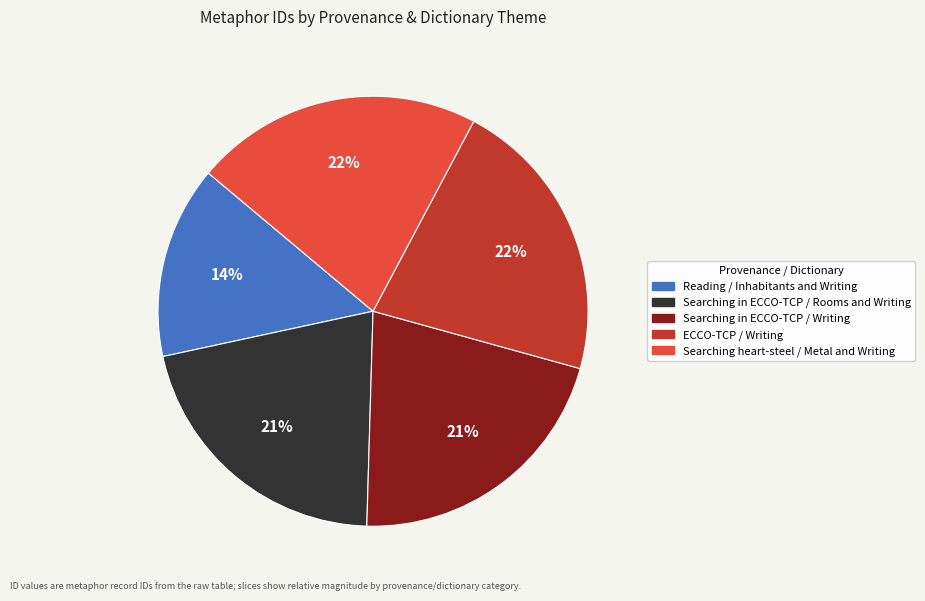

To the nearest percent, what portion does ECCO-TCP / Writing represent?

22%